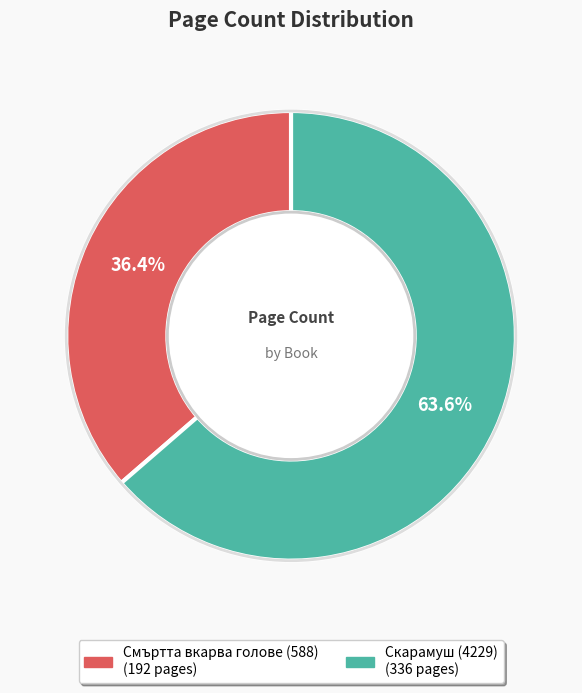

Which has a higher value, Смъртта вкарва голове (588) or Скарамуш (4229)?

Скарамуш (4229)